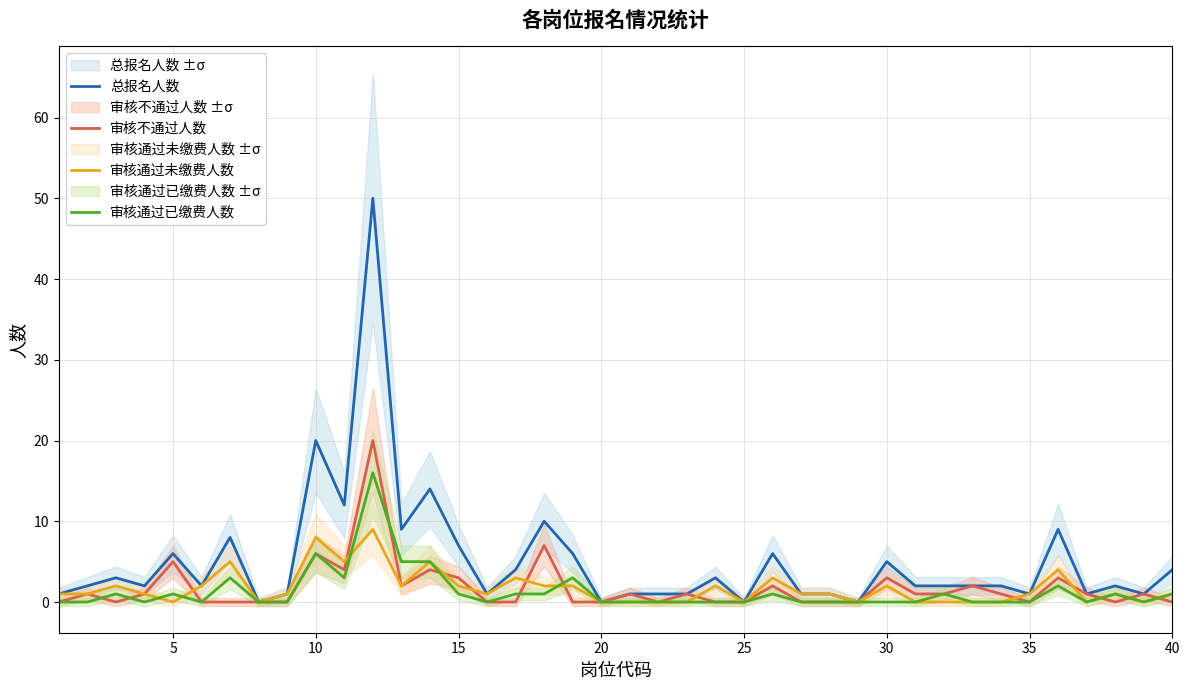

What is the highest value of the 审核通过未缴费人数 series?

9